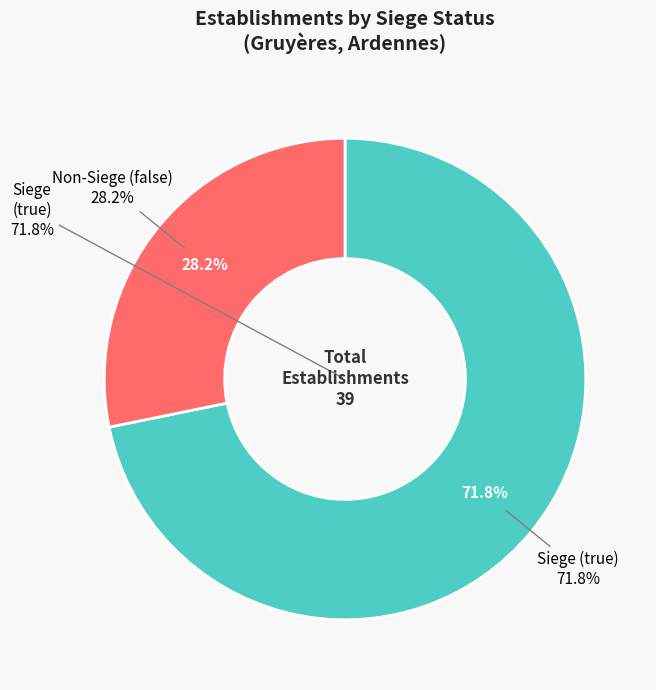

Which category has the biggest portion of the pie?

true